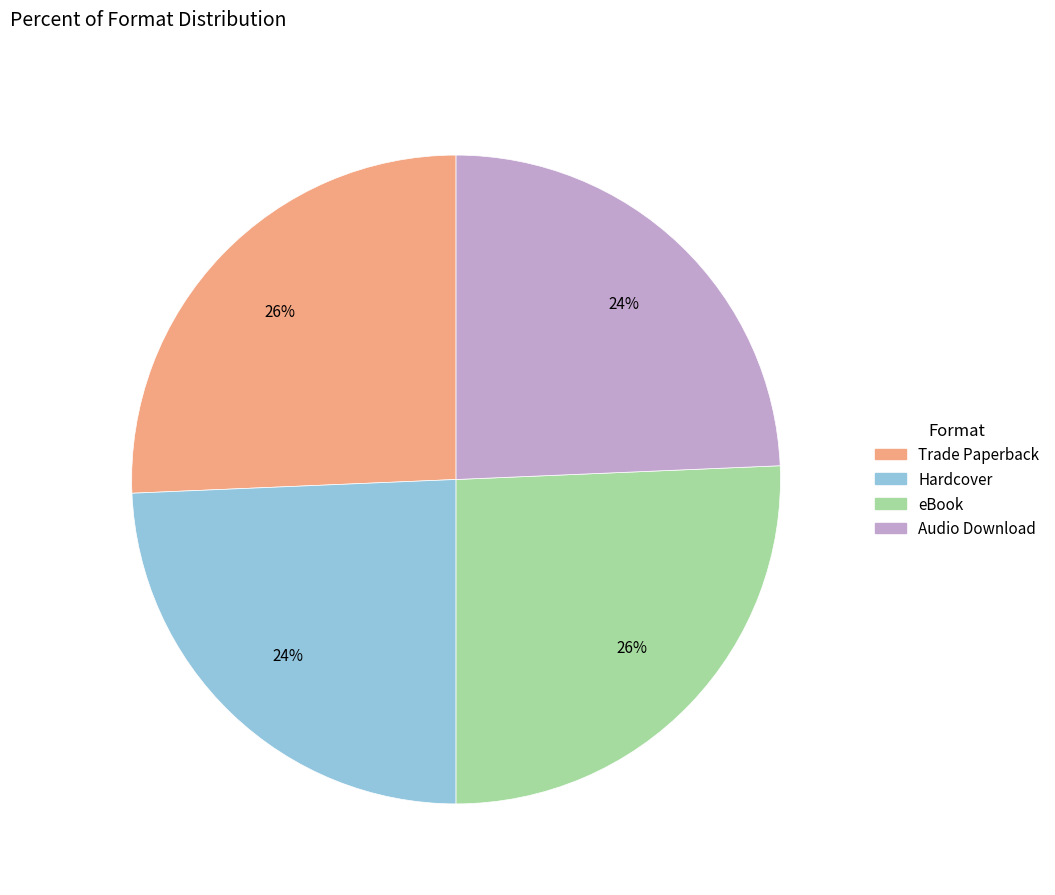

The Trade Paperback slice represents 15% of the pie. True or false?

False